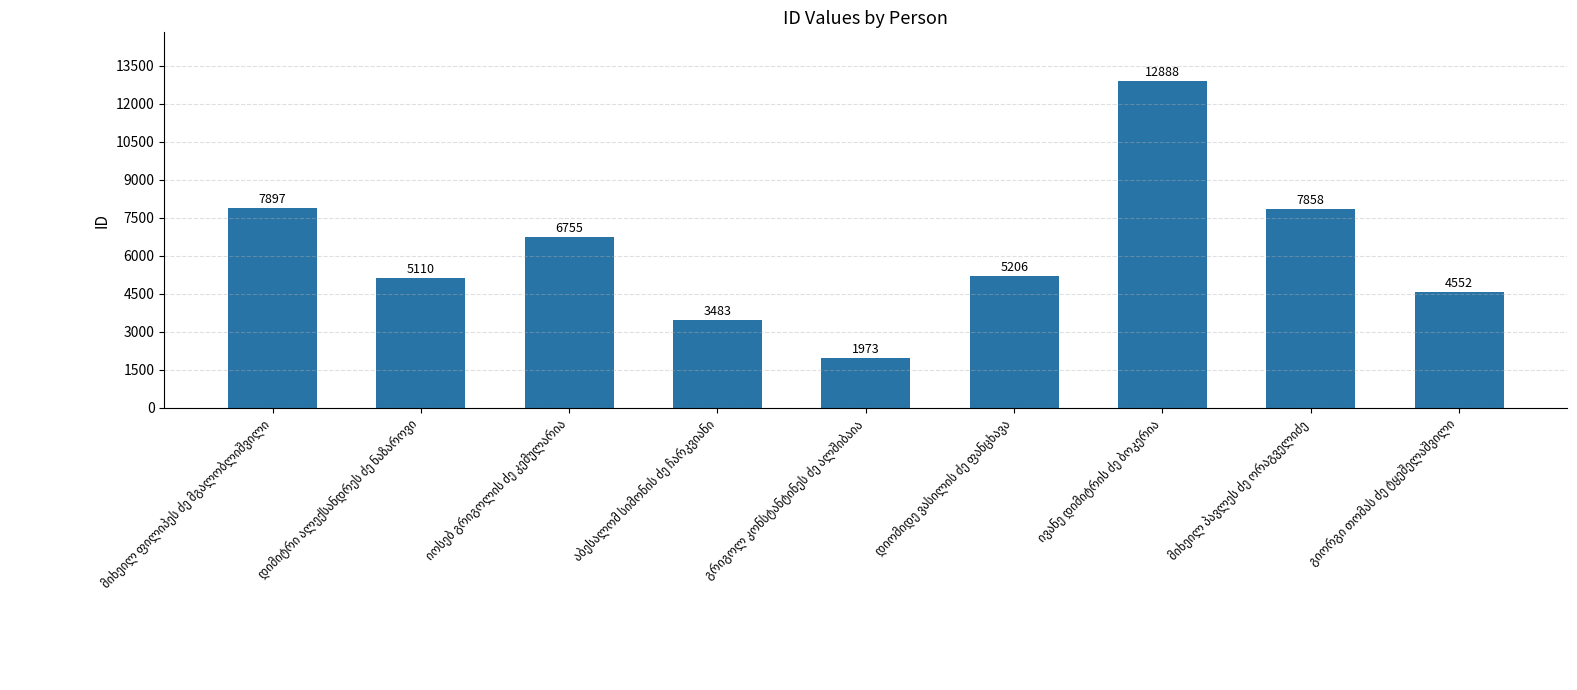

What is the average value?

6191